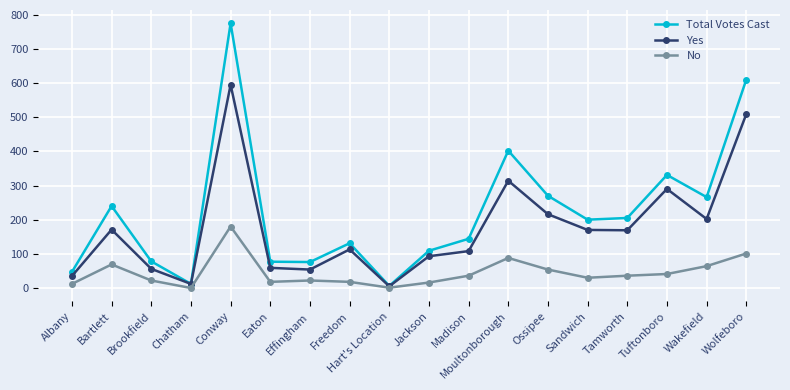

How many values in the Yes series are below 169?

9